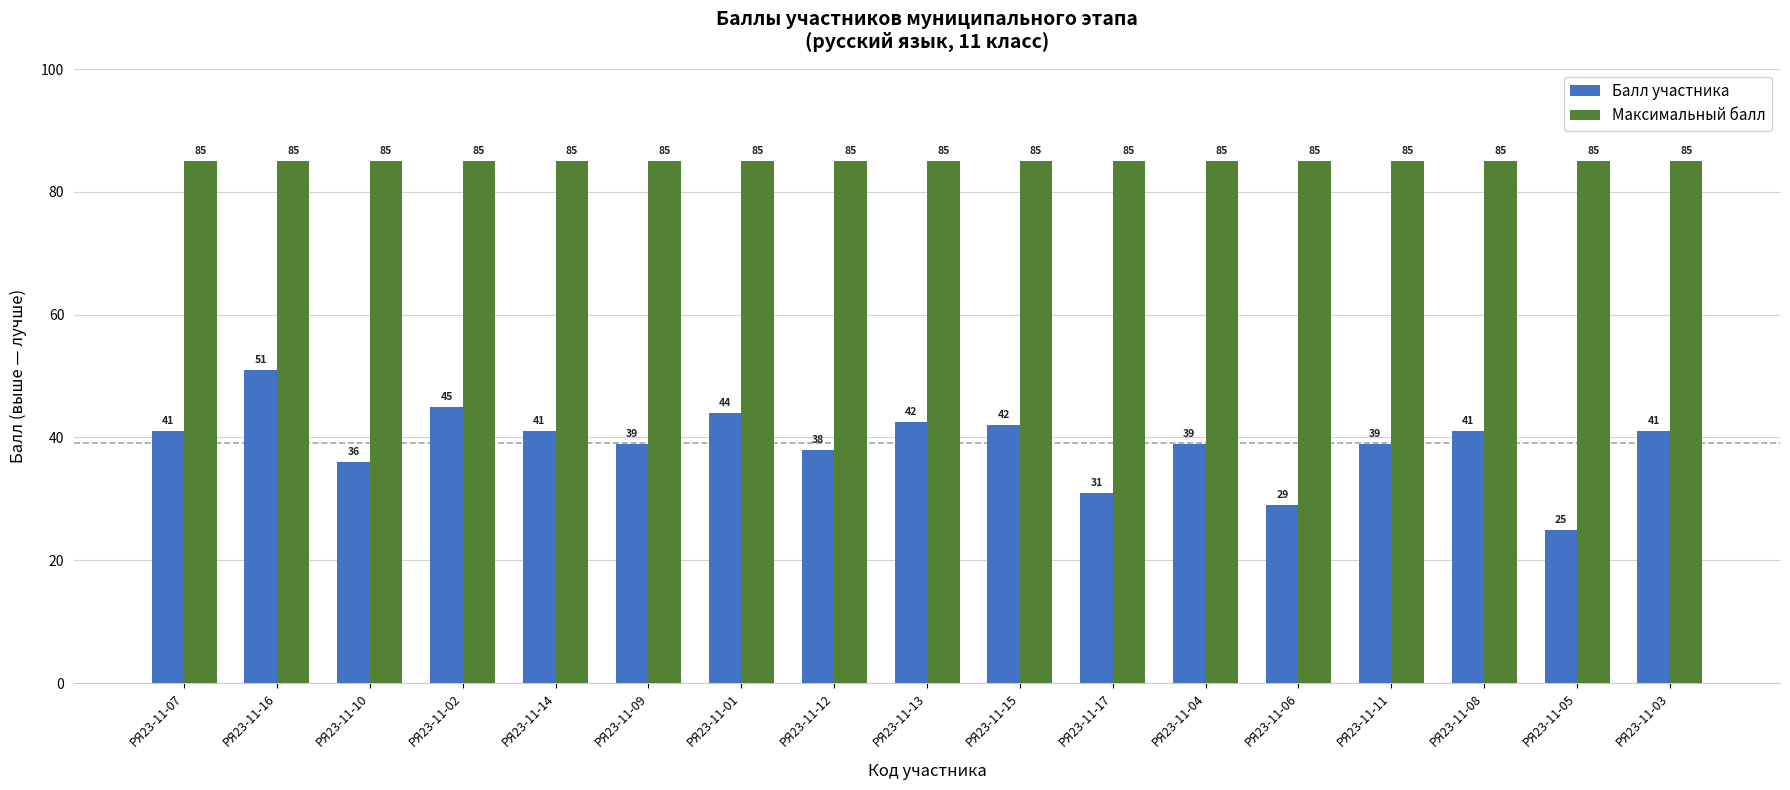

At which category is the sum across all series the highest?

РЯ23-11-16